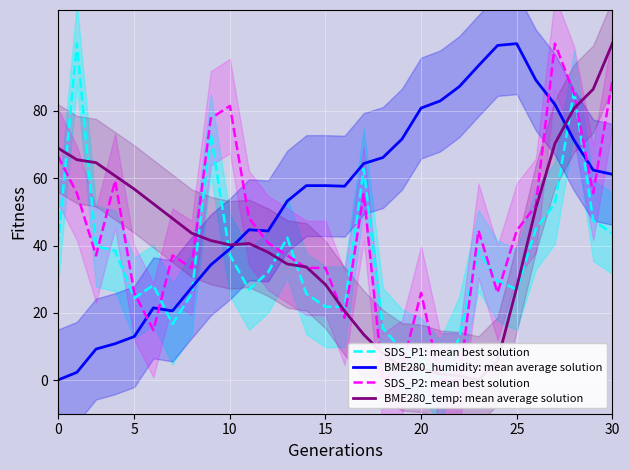

What is the value of the SDS_P2: mean best solution point at the 20th from the left?

25.9